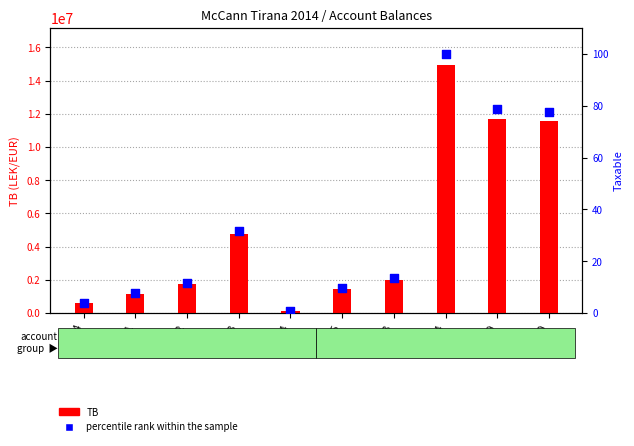

What are all the series names shown in the legend?

TB, percentile rank within the sample